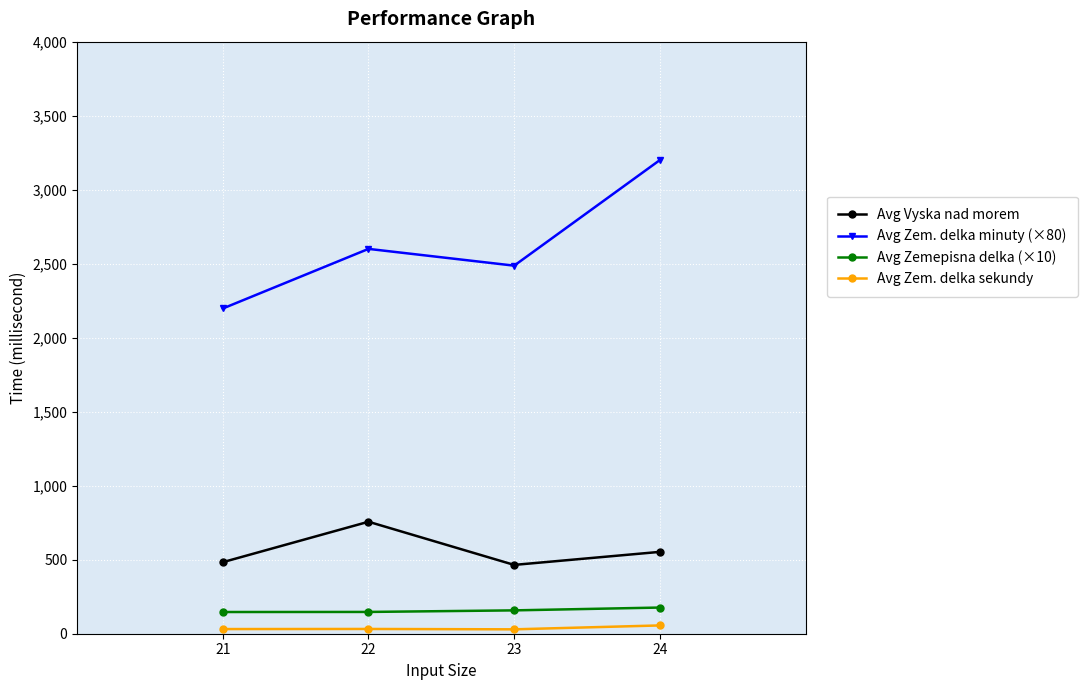

How many lines are shown in the chart?

4